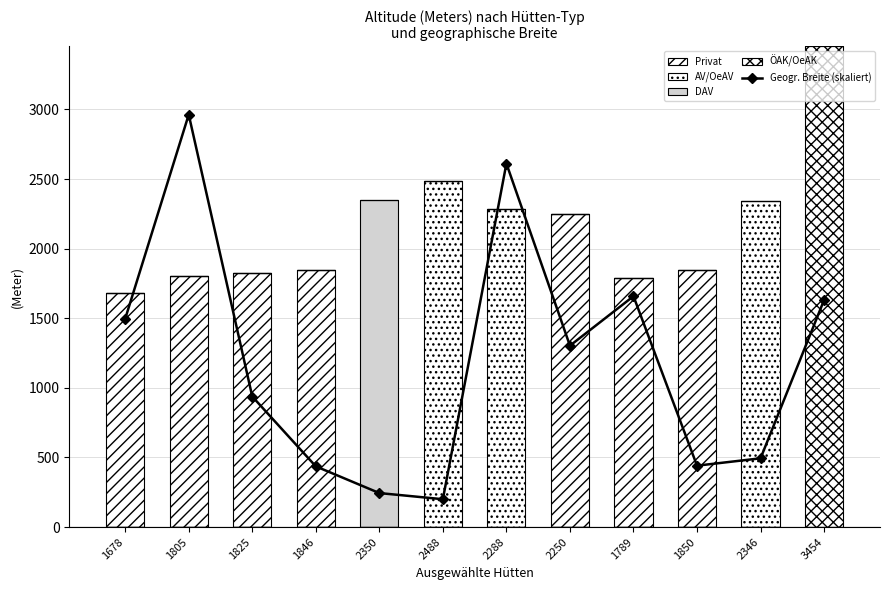

What is the value of the Geogr. Breite (skaliert) point at the 12th from the left?

1631.4